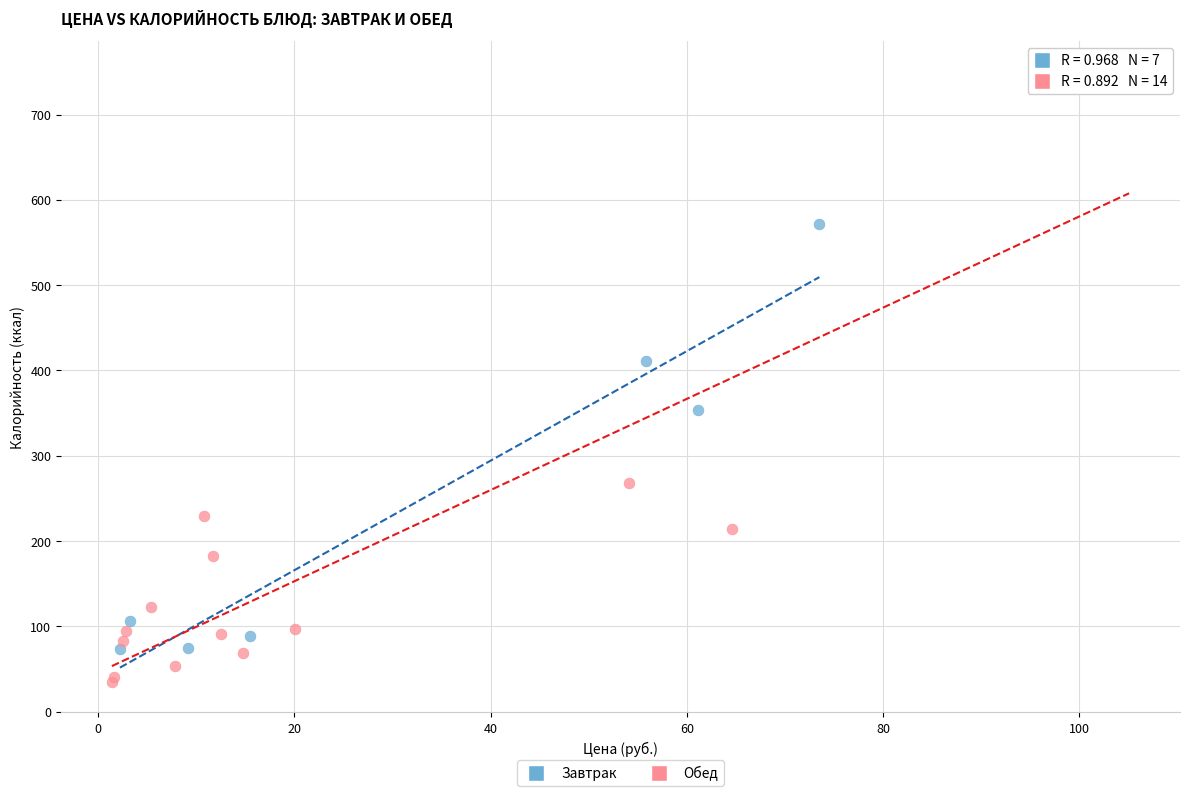

Which series contains the highest Y value?

Обед